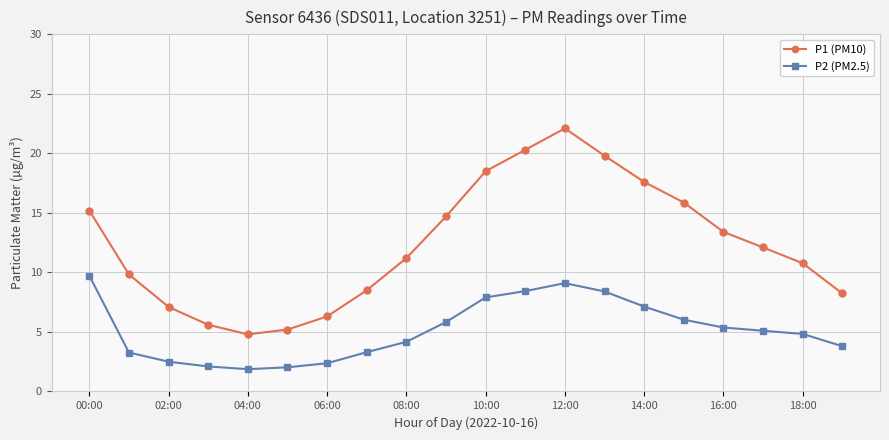

True or false: P1 (PM10) has more than 1 interior local peaks.

False